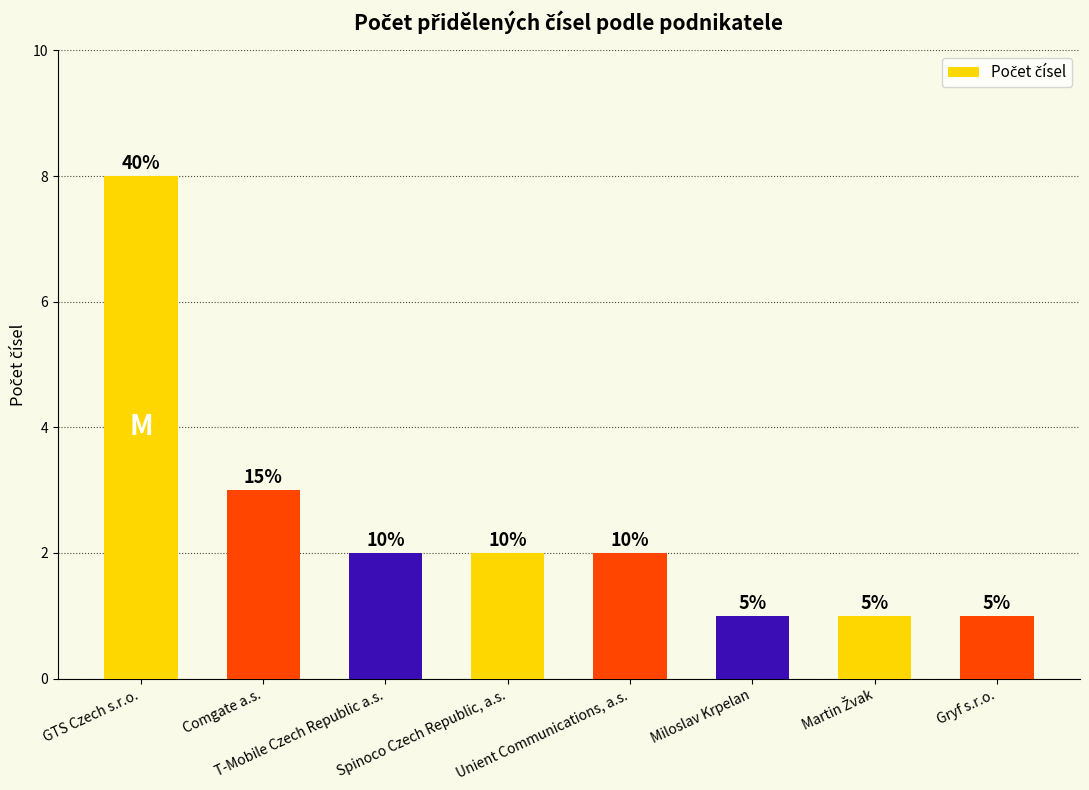

What is the difference between the values at Martin Žvak and T-Mobile Czech Republic a.s.?

1